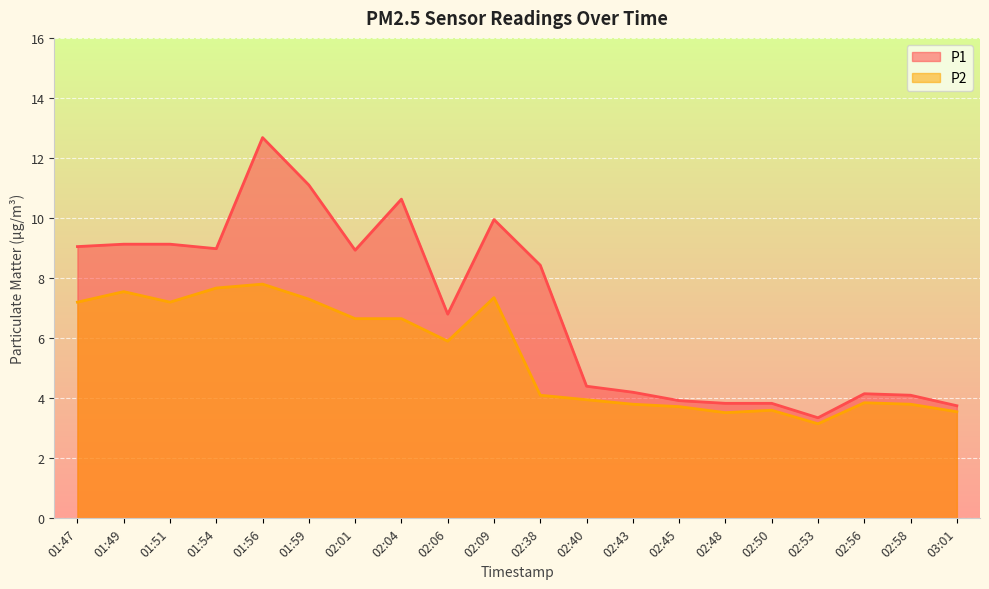

True or false: P2 and P1 cross at least once.

False